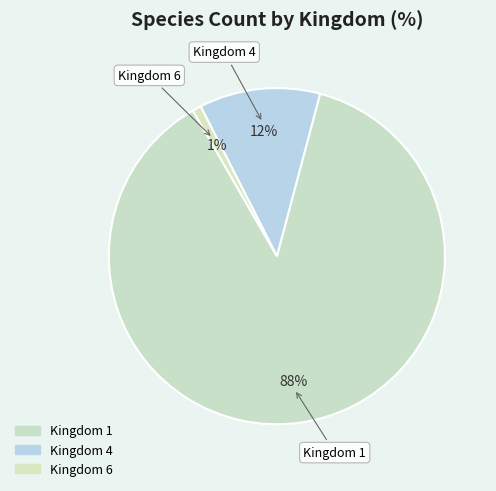

What is the largest slice in the pie chart?

1